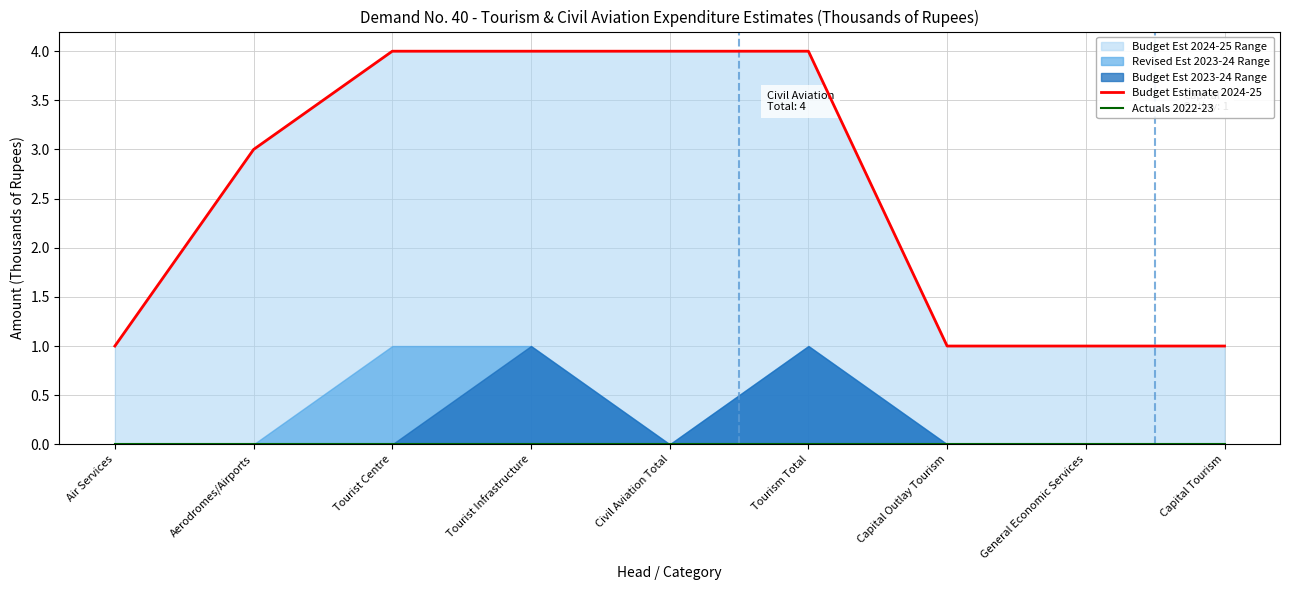

What is the label of the 2nd point from the right?

General Economic Services